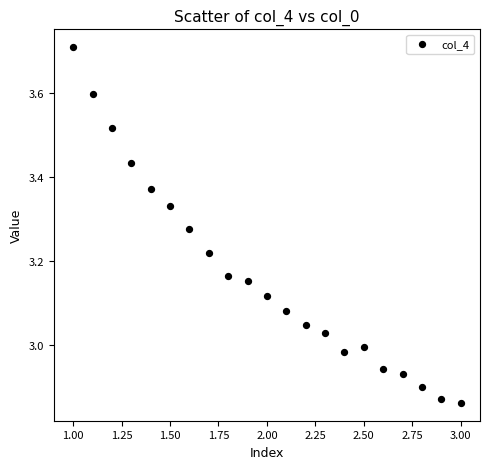

What is the range of Y values (max minus min)?

0.8